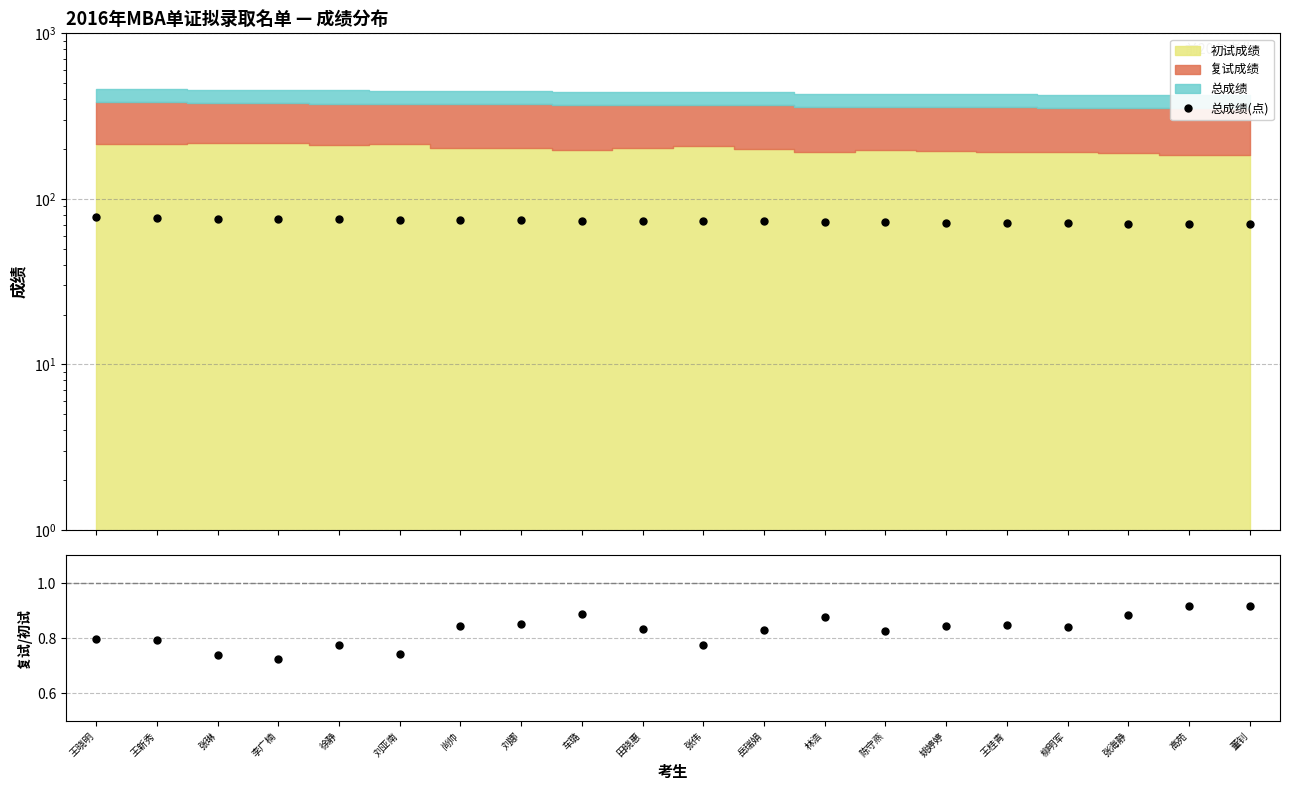

True or false: 总成绩(点) has a value of 70.9 at 张海静.

True